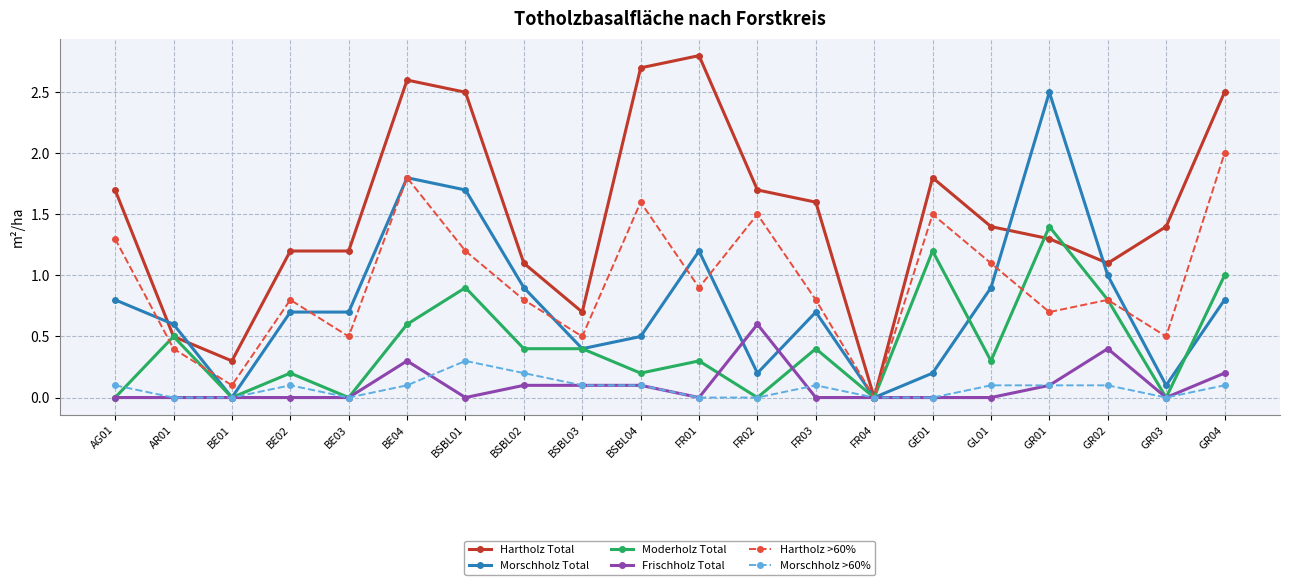

Is the value of Hartholz >60% at AG01 greater than the value of Moderholz Total at AG01?

Yes